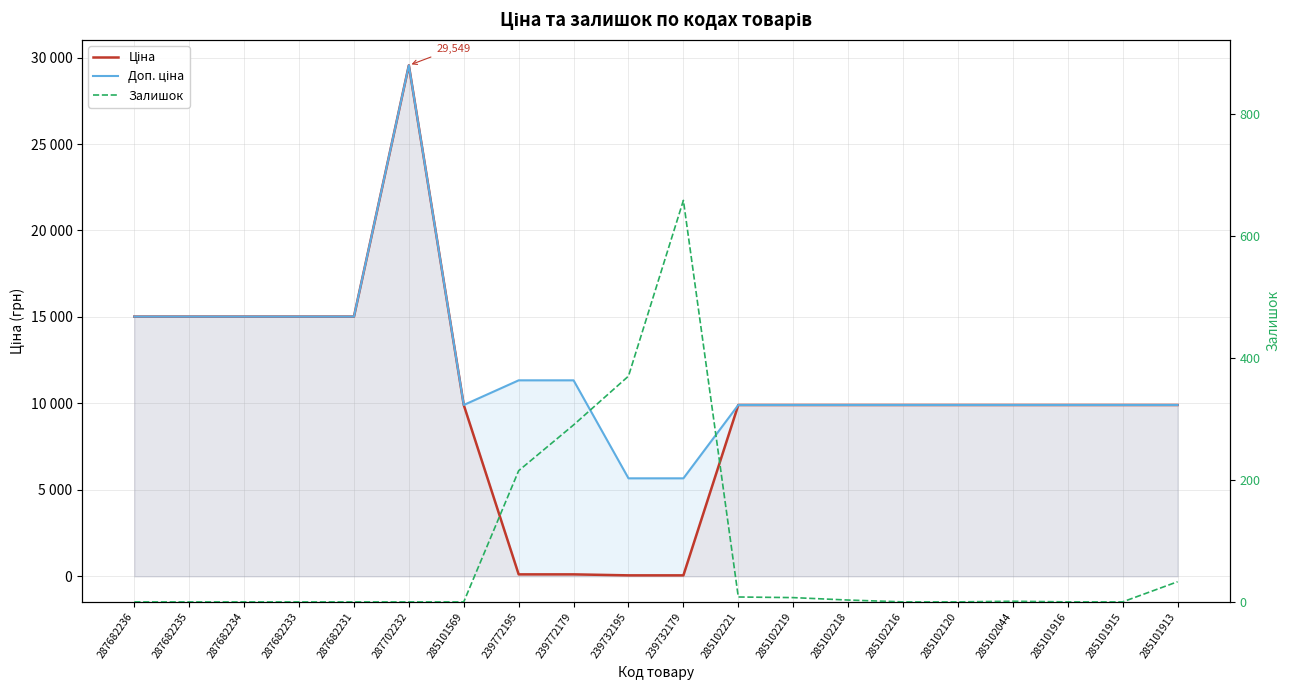

List the labels in order of Залишок value, smallest first.

287682236, 287682235, 287682234, 287682233, 287682231, 287702232, 285101569, 285102216, 285102120, 285101916, 285101915, 285102044, 285102218, 285102219, 285102221, 285101913, 239772195, 239772179, 239732195, 239732179